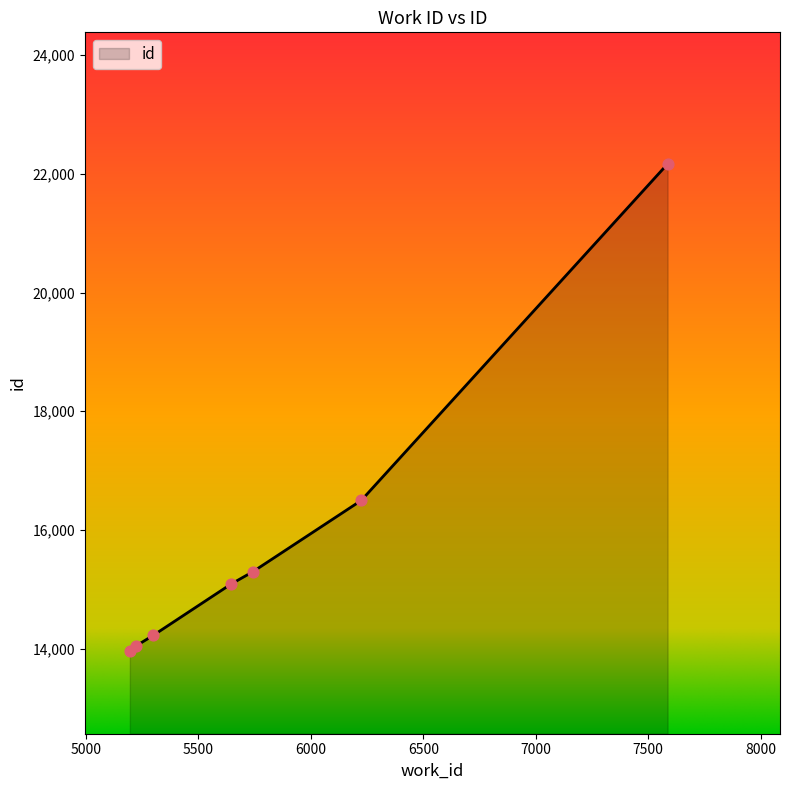

What is the difference between the maximum and second lowest values?

8119